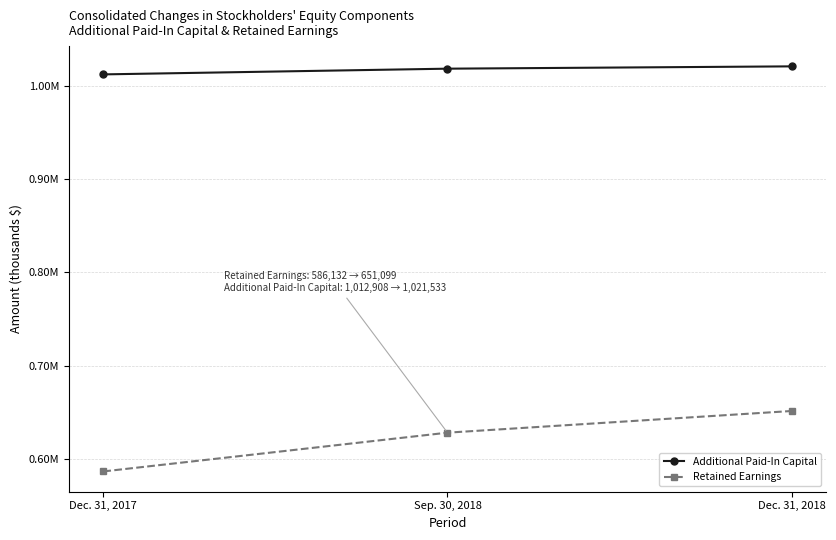

True or false: Additional Paid-In Capital has a value of 1468706 at Dec. 31, 2018.

False